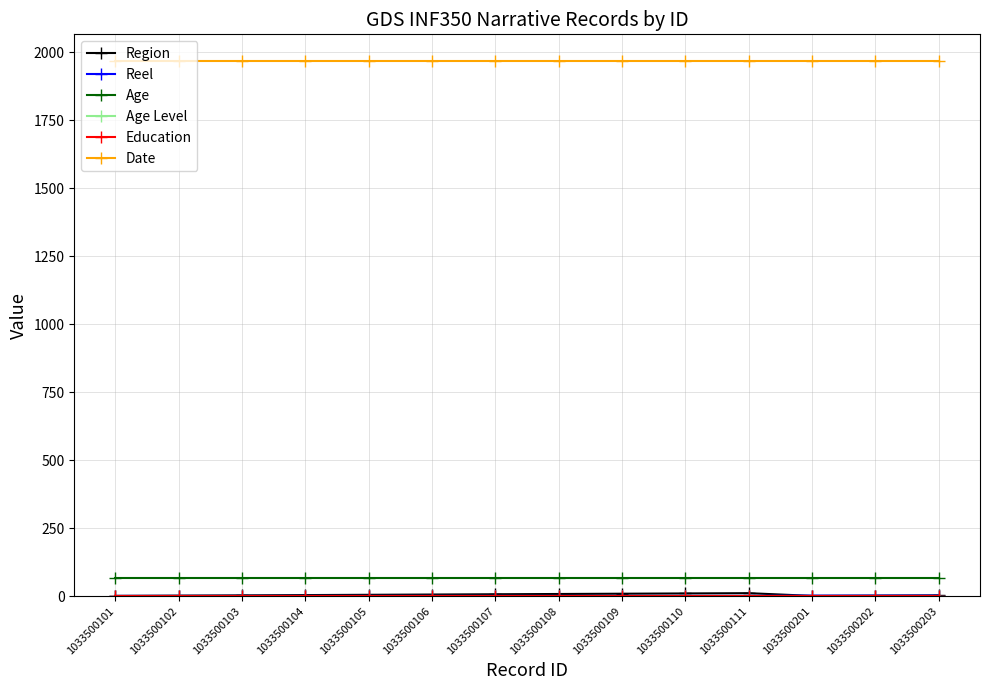

What is the minimum value for Date?

1968